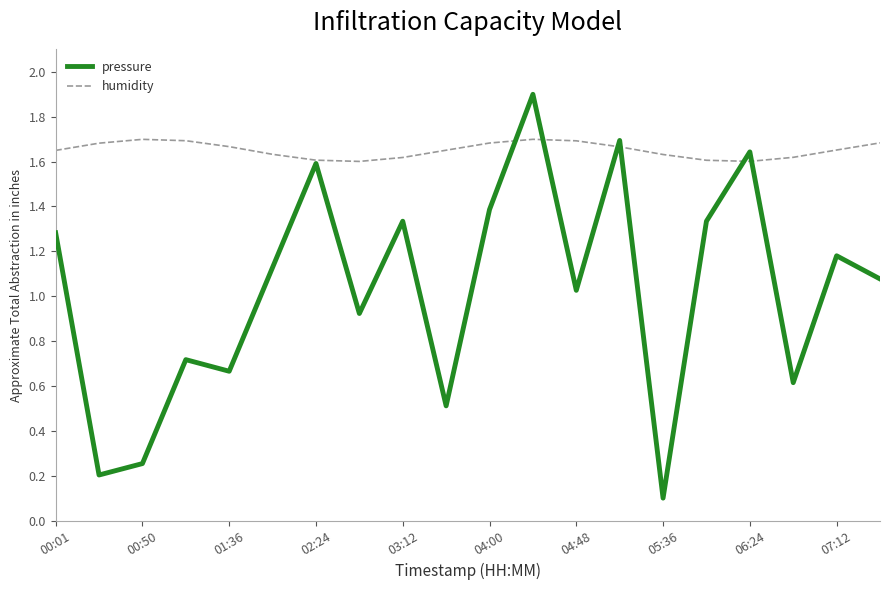

What is the minimum value for pressure?

0.1